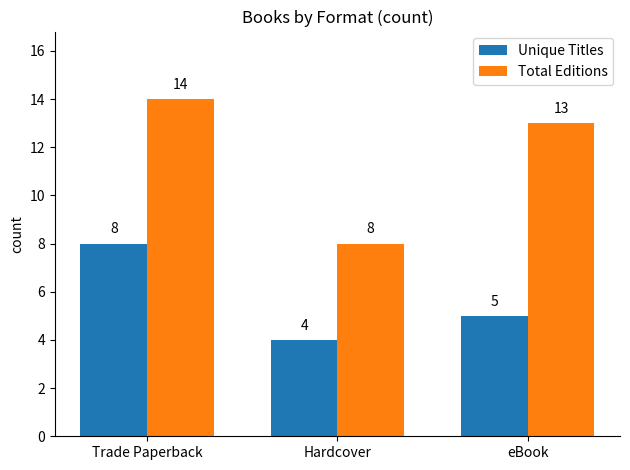

Which series changed the most between Trade Paperback and eBook?

Unique Titles